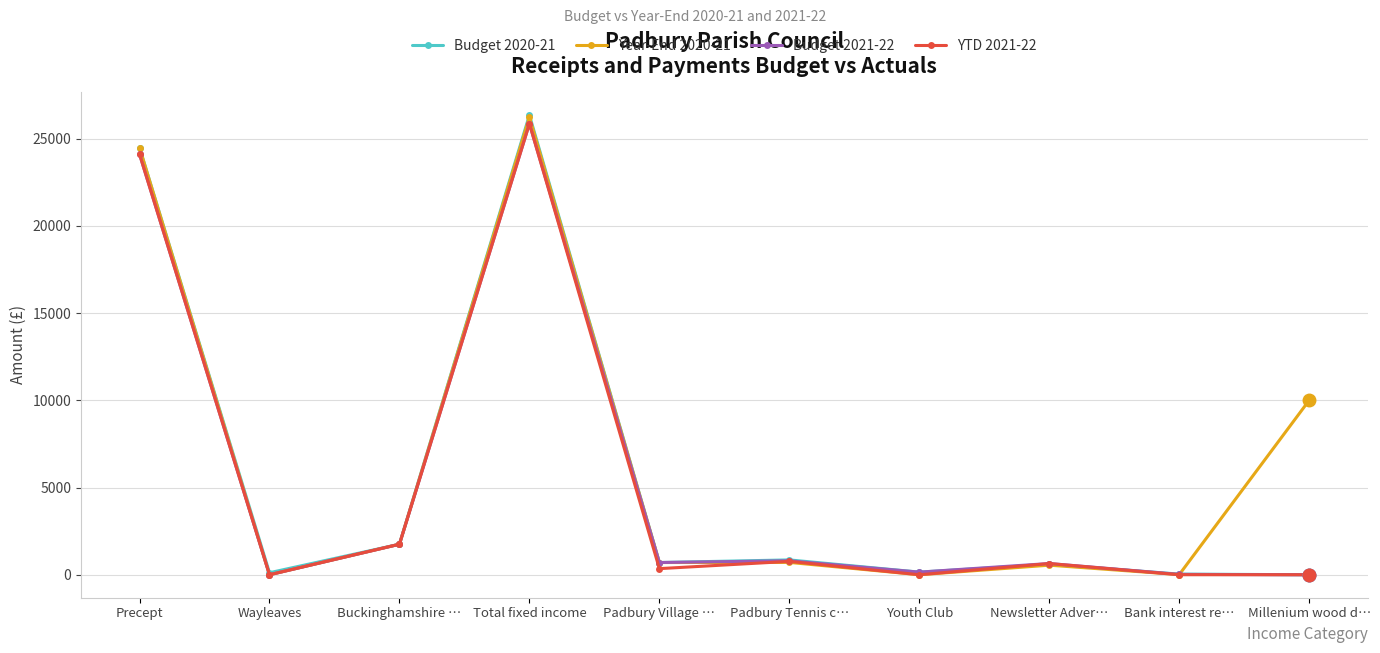

Between Total fixed income and Padbury Tennis c…, which series saw the biggest shift?

Year-End 2020-21